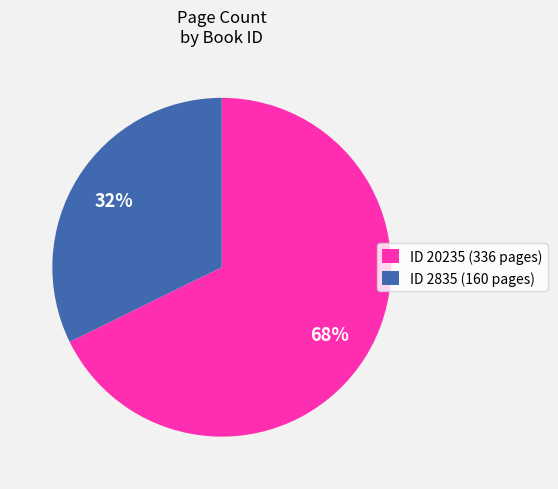

Which slice is the largest?

ID 20235 (336 pages)